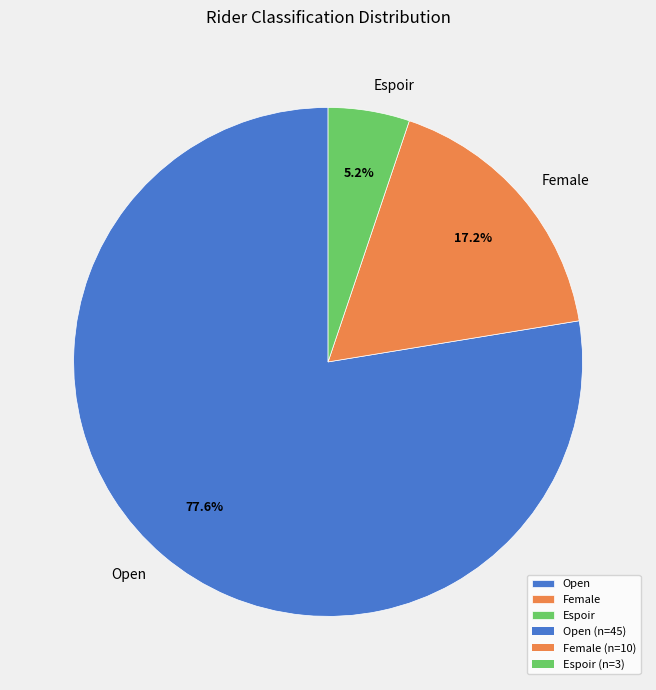

To the nearest percent, what percentage of the pie is Female?

17%